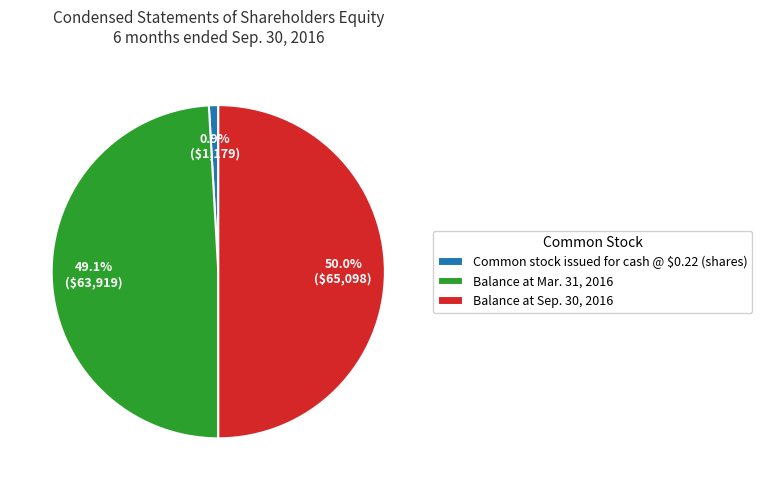

What is the smallest slice in the pie chart?

Common stock issued for cash @ $0.22 (shares)